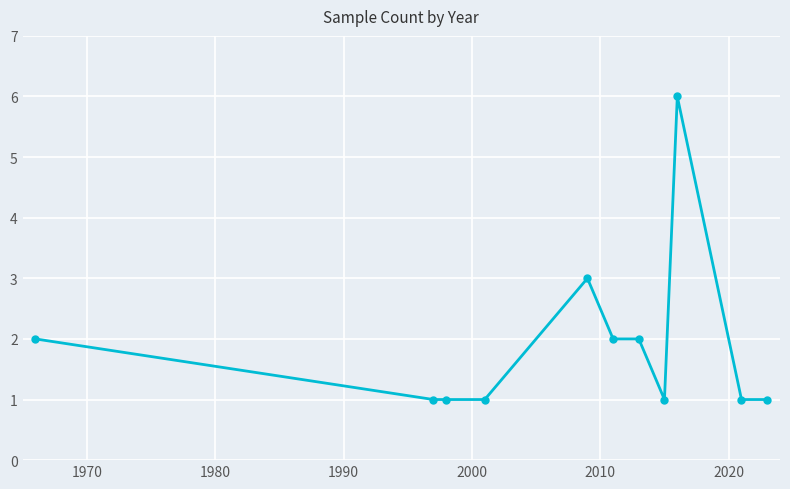

What is the greatest value displayed?

6